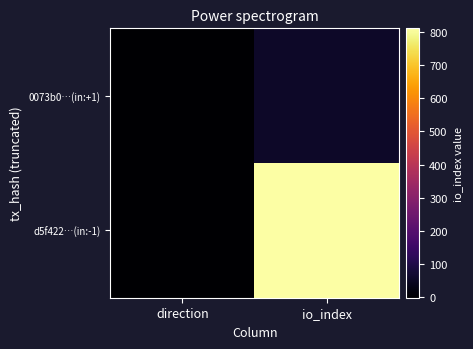

List the series in order of their overall mean, lowest first.

0073b0…(in:+1), d5f422…(in:-1)